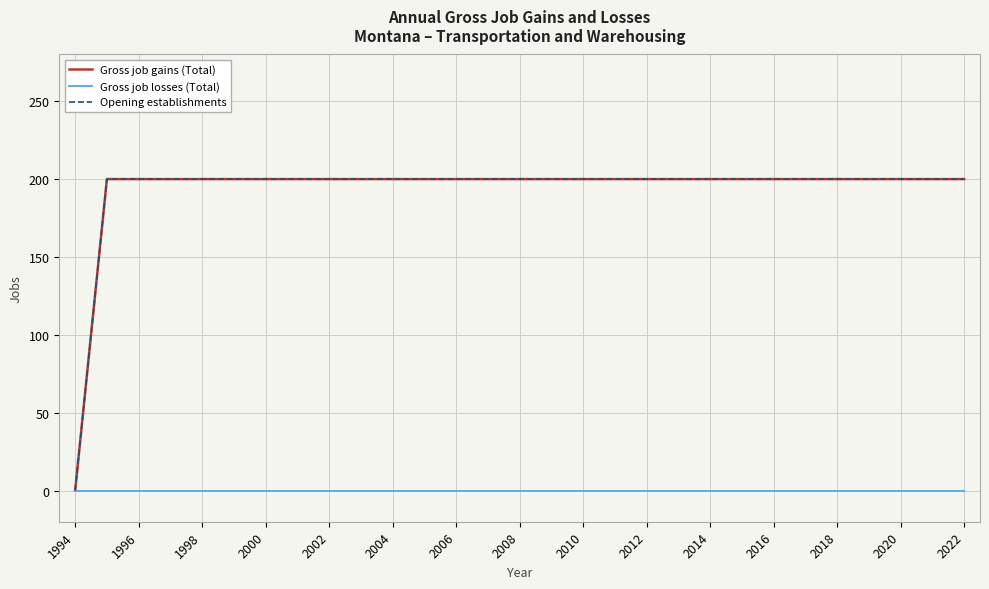

How many lines are shown in the chart?

3